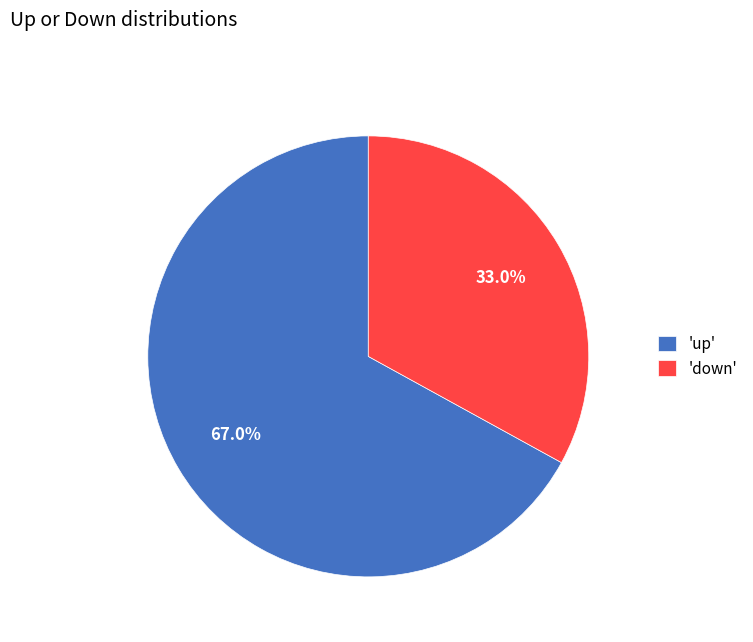

Is there any slice that represents more than half of the pie?

Yes